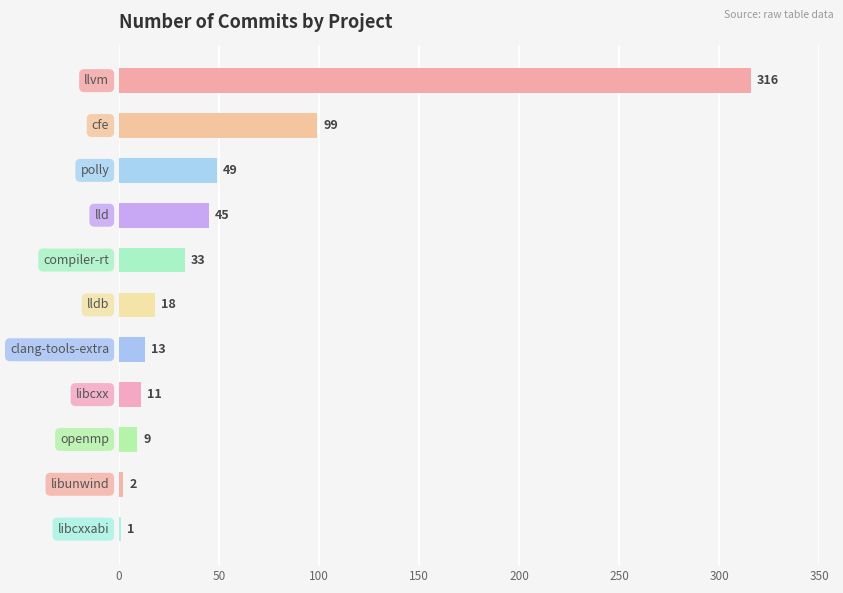

What is the sum of all values?

596